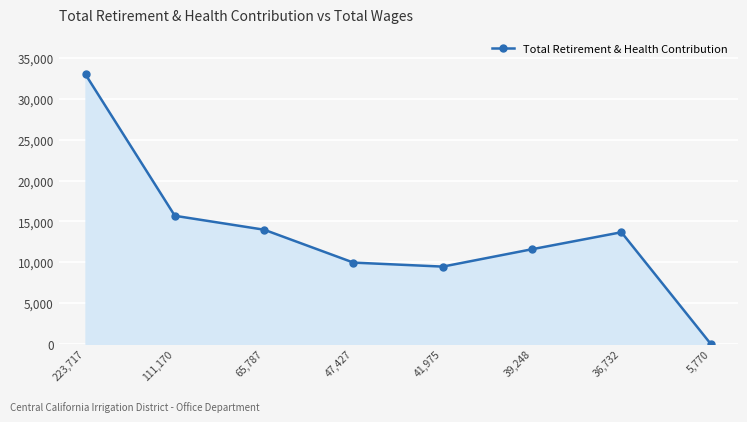

Reading left to right, list all the values displayed in this chart.

33002	15690	13983	9953	9463	11594	13674	0